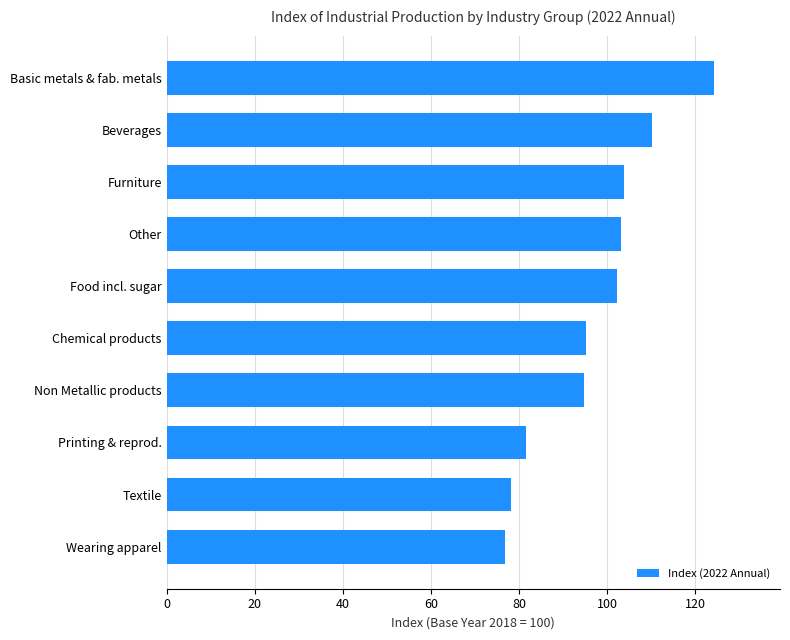

At which category does the chart reach its peak across all series?

Basic metals & fab. metals